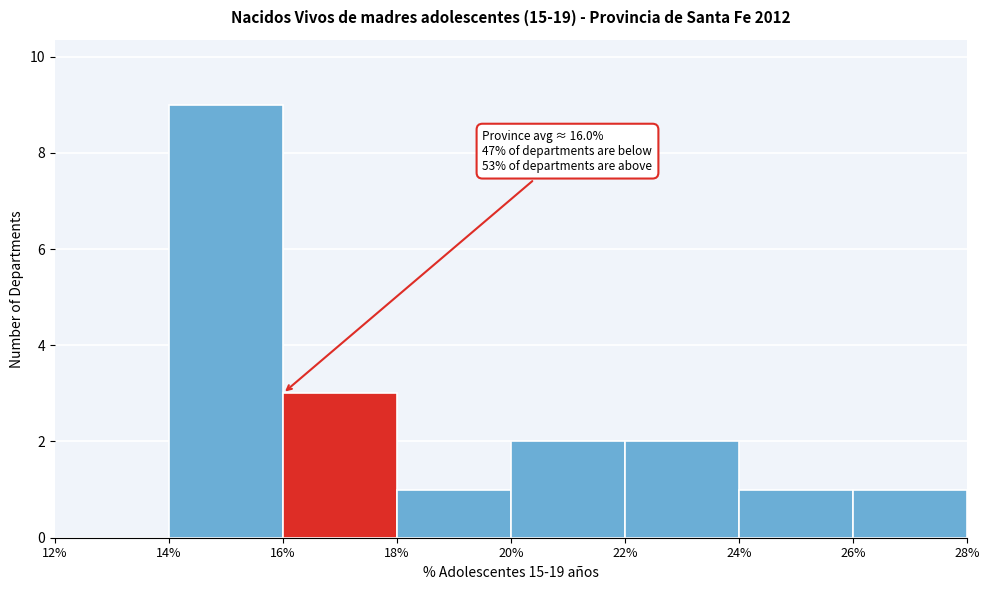

Which range on the x-axis has the tallest bar?

14% to 16%